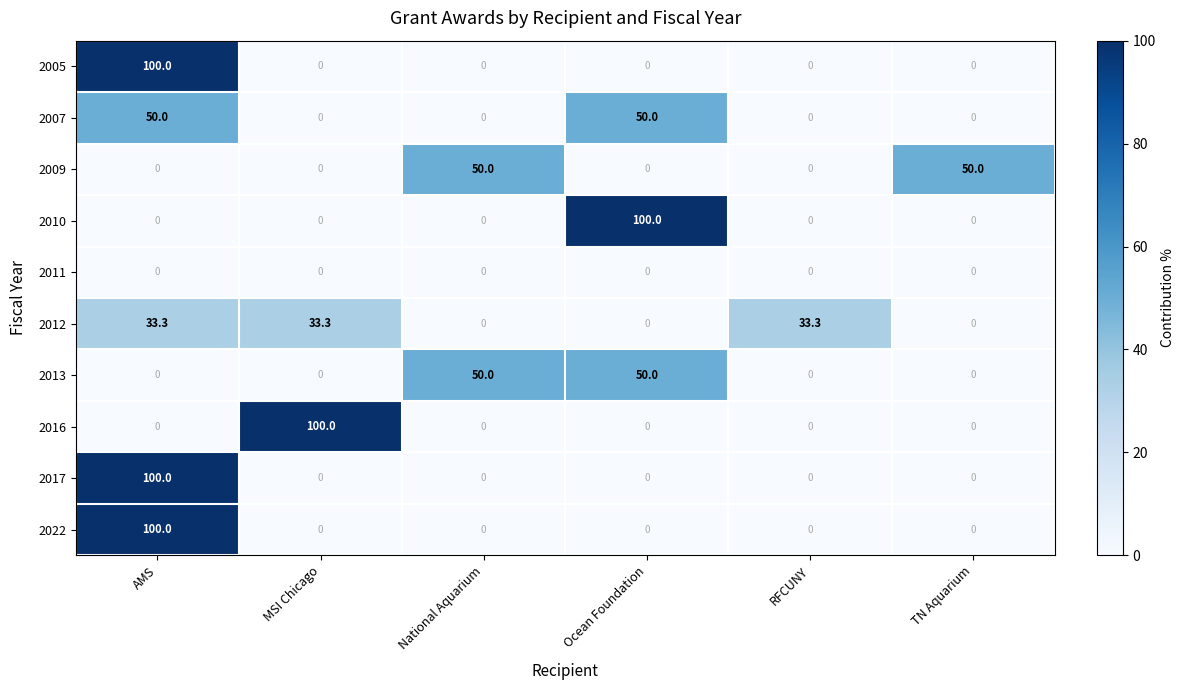

Is it true that 2016 equals 100.0 at MSI Chicago?

True